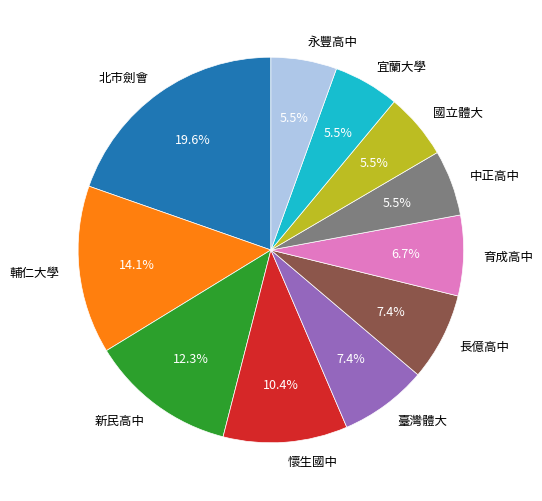

To the nearest percent, what is the average slice percentage?

9%